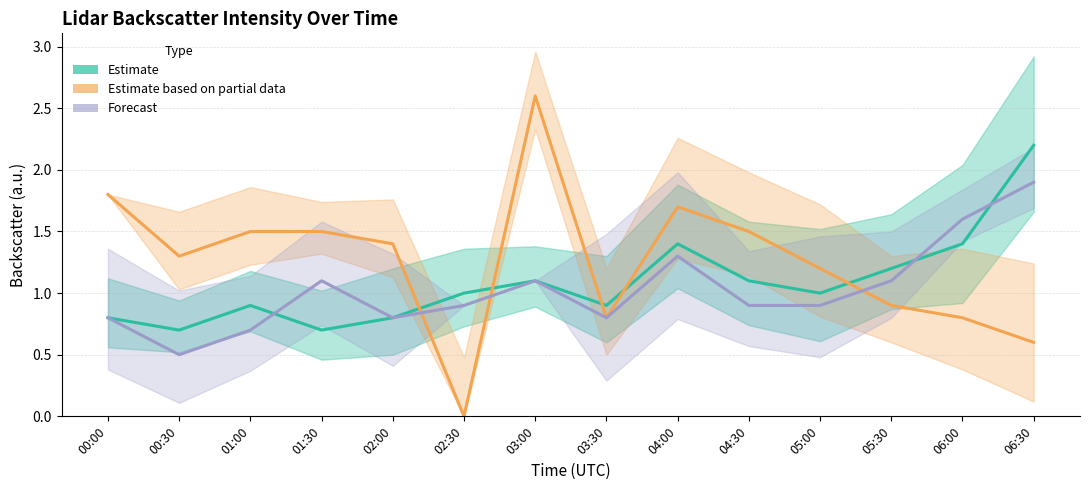

At which category does Forecast reach its first local peak?

01:30